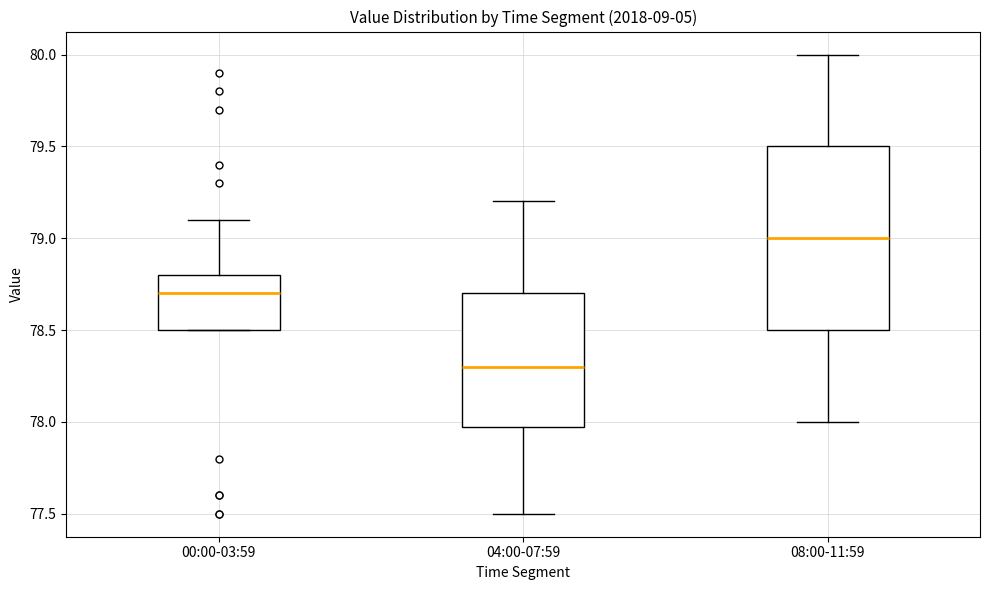

Which box is the tallest, from its lower edge to its upper edge?

08:00-11:59